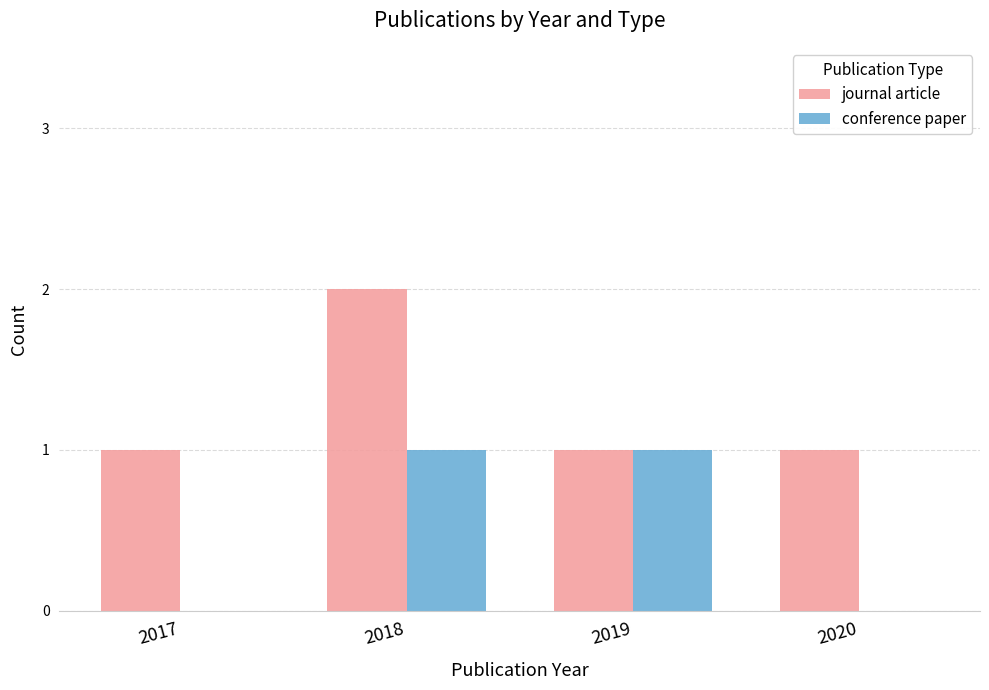

The value of conference paper at 2020 is -1. True or false?

False